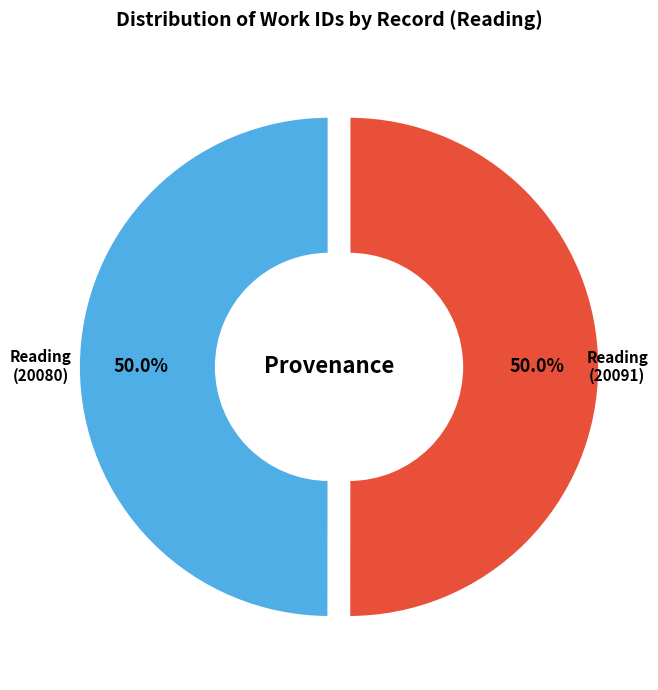

How many segments does this pie chart have?

2